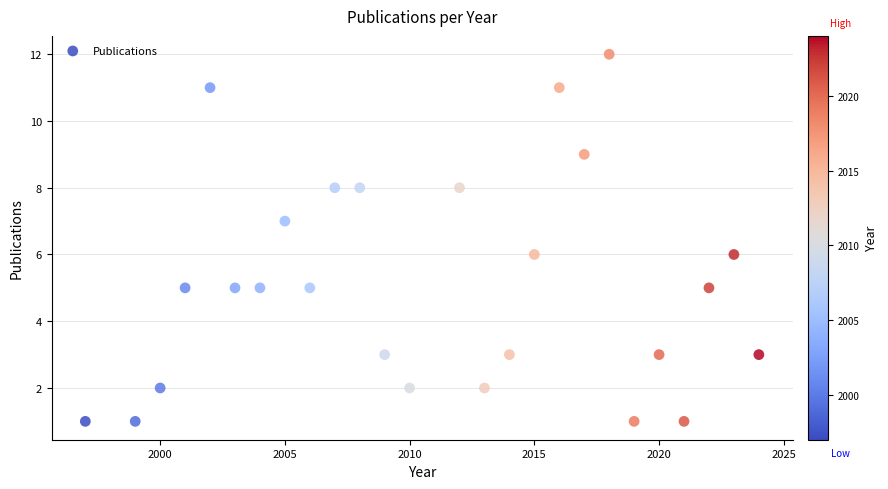

What is the range of Y values (max minus min)?

11